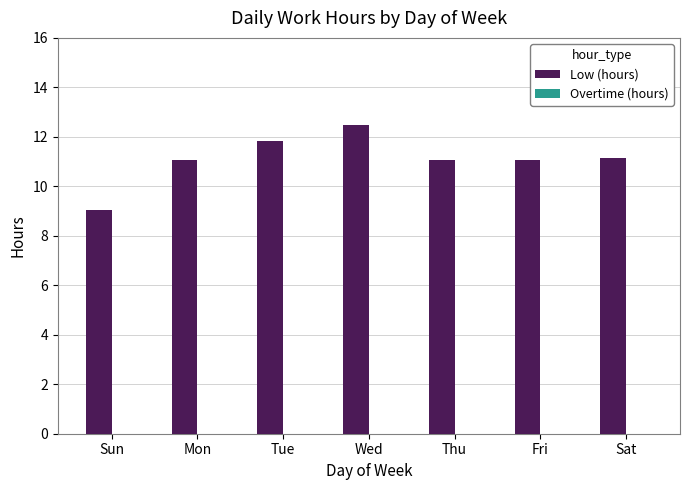

Approximately how many times larger is the value at Tue compared to Wed?

0.9